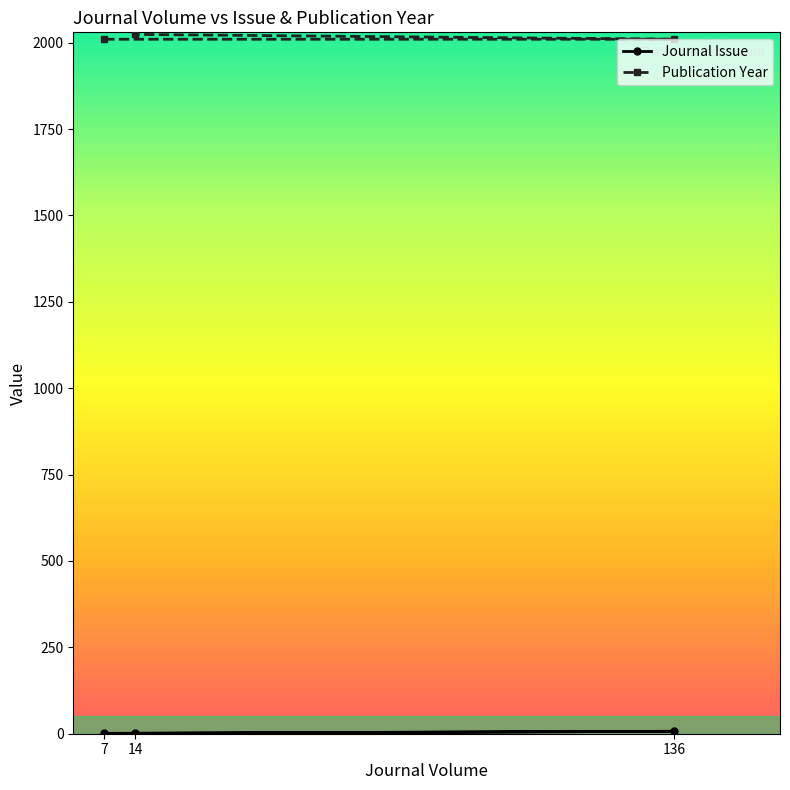

Between 14 and 7, which is larger?

14